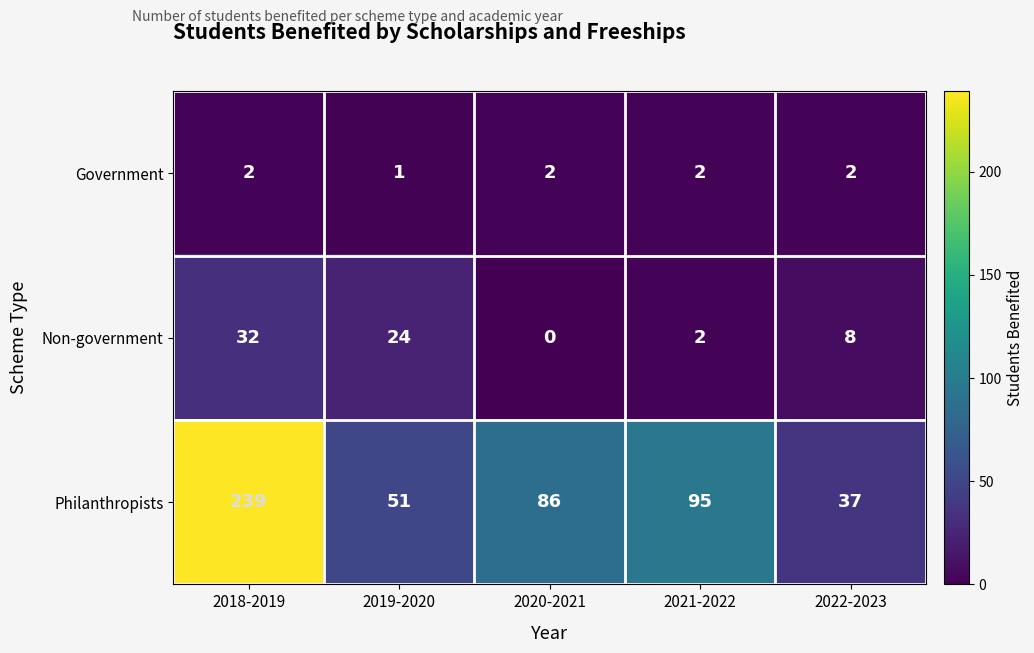

What is the difference between the second highest and second lowest values in the Non-government series?

22